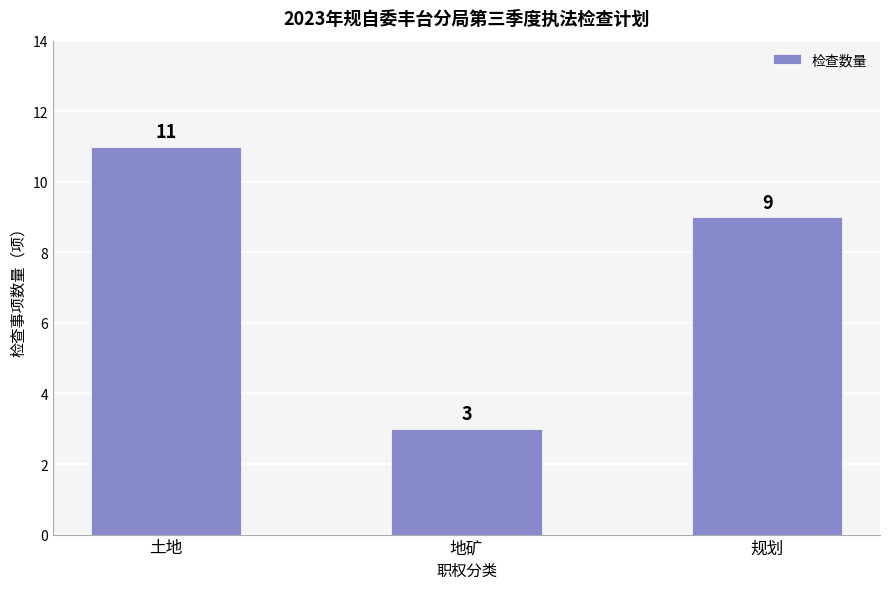

How many data points are less than 9?

1